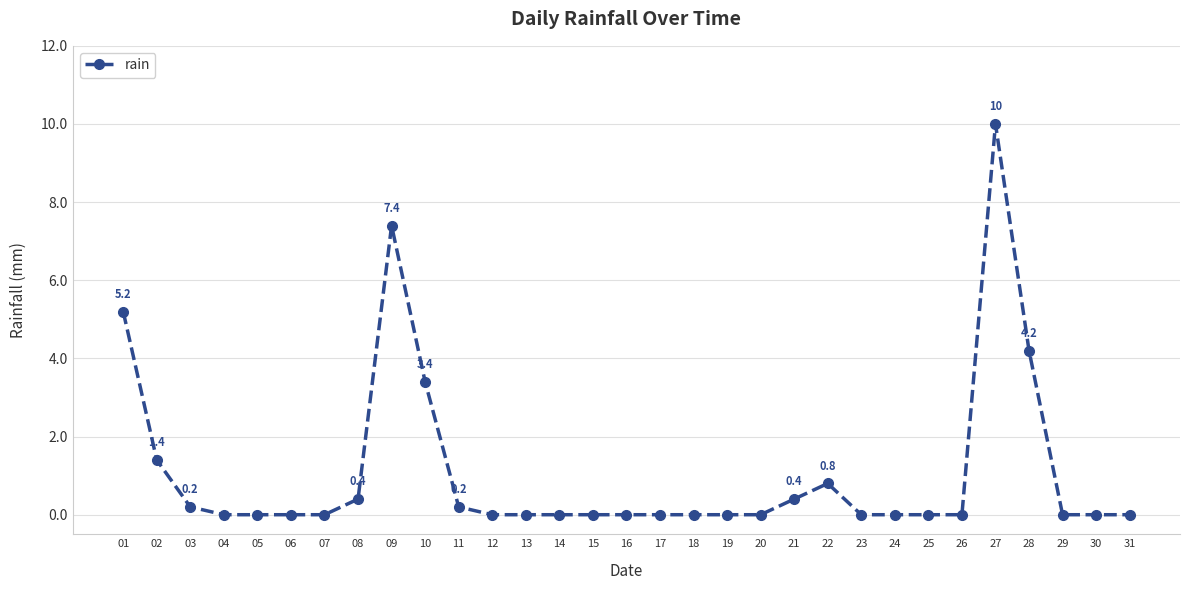

Which category has the highest value across all series?

27